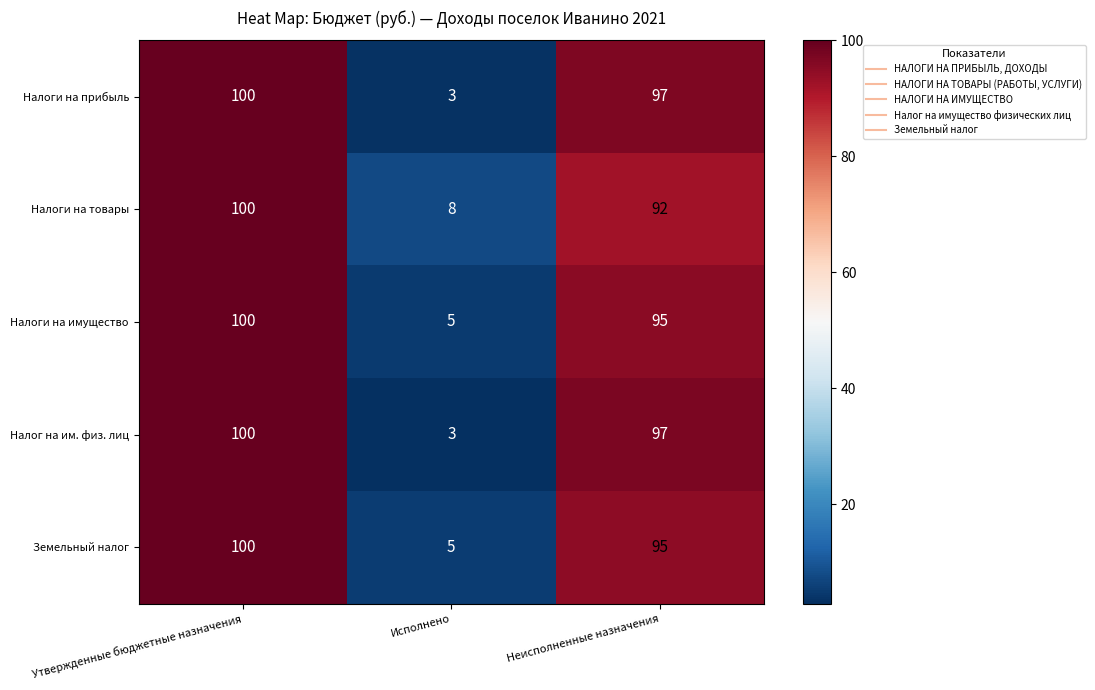

Reading right to left, transcribe all the data shown in this chart.

Налоги на прибыль: 97	3	100
Налоги на товары: 92	8	100
Налоги на имущество: 95	5	100
Налог на им. физ. лиц: 97	3	100
Земельный налог: 95	5	100